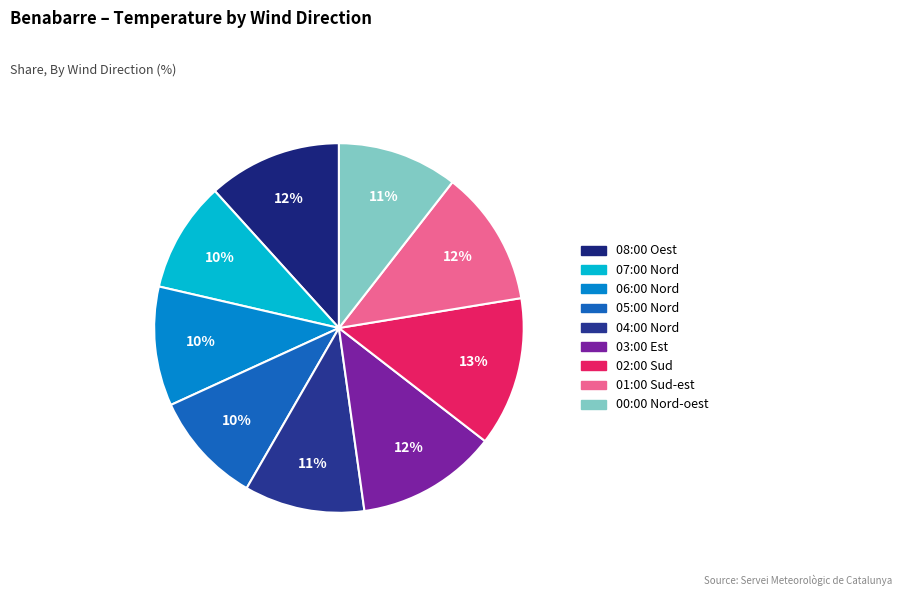

Is there any slice that represents more than half of the pie?

No